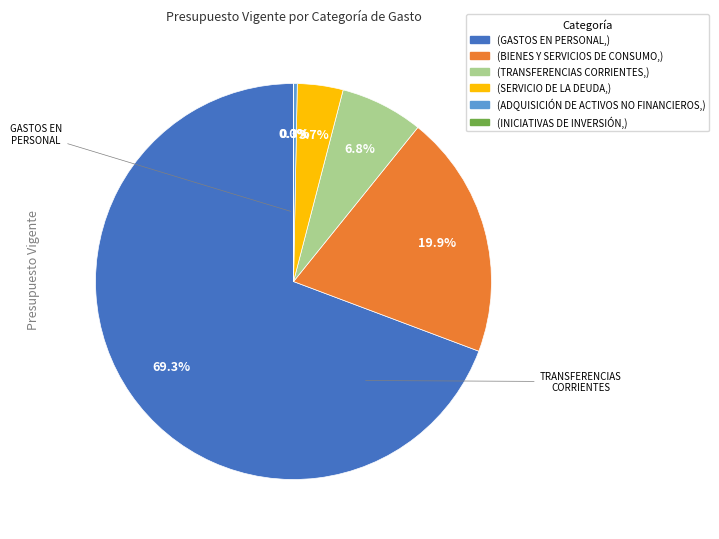

Does any single category account for the majority?

Yes